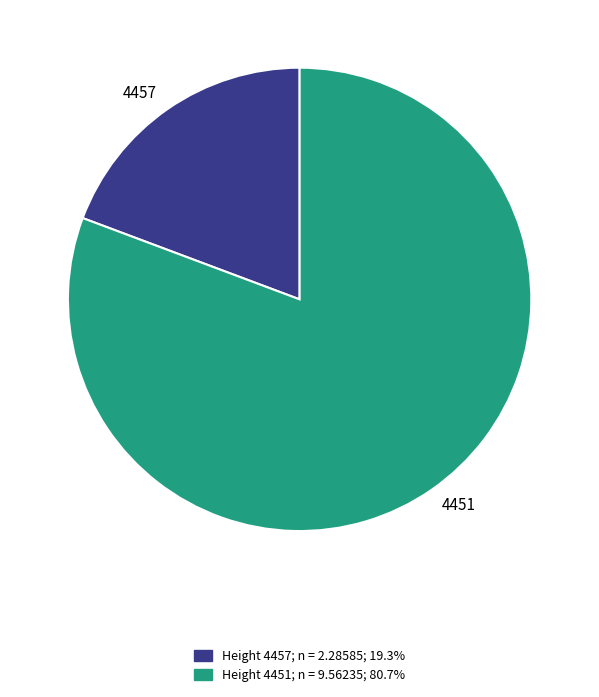

Does 4457 represent more than half of the total?

No